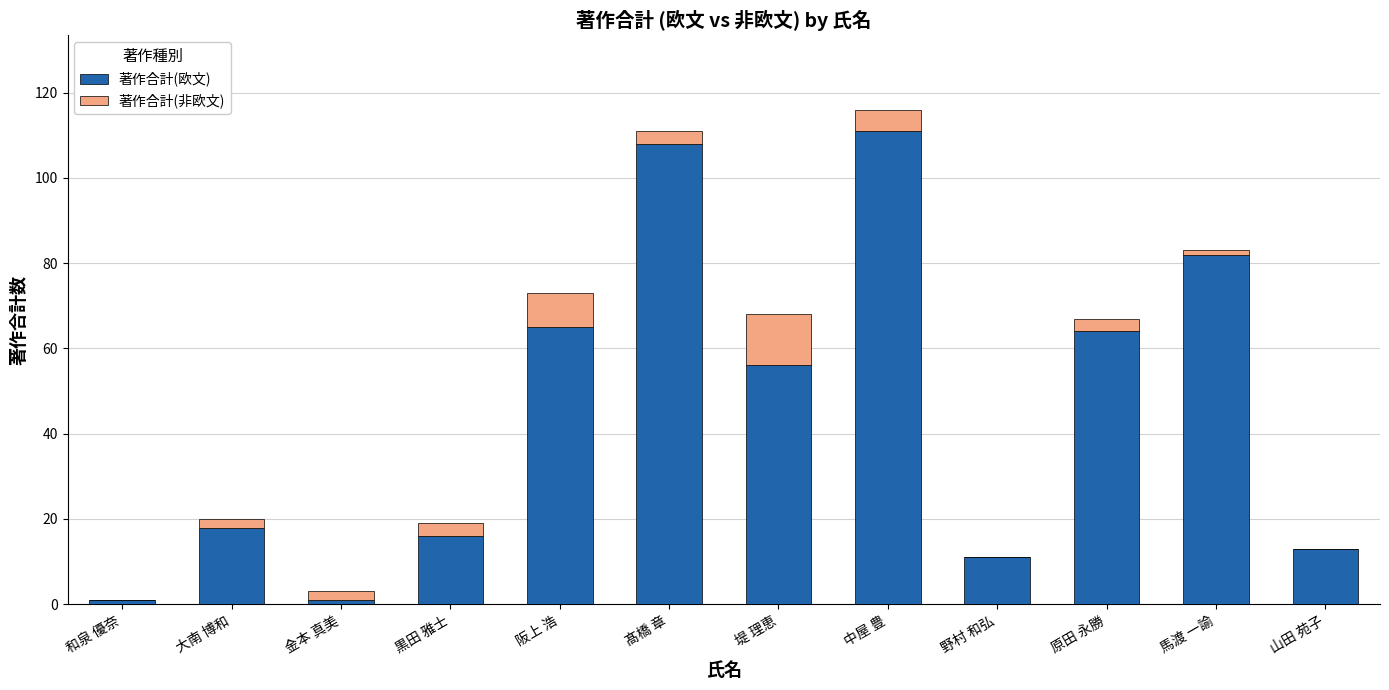

At which label does 著作合計(欧文) reach its peak?

中屋 豊